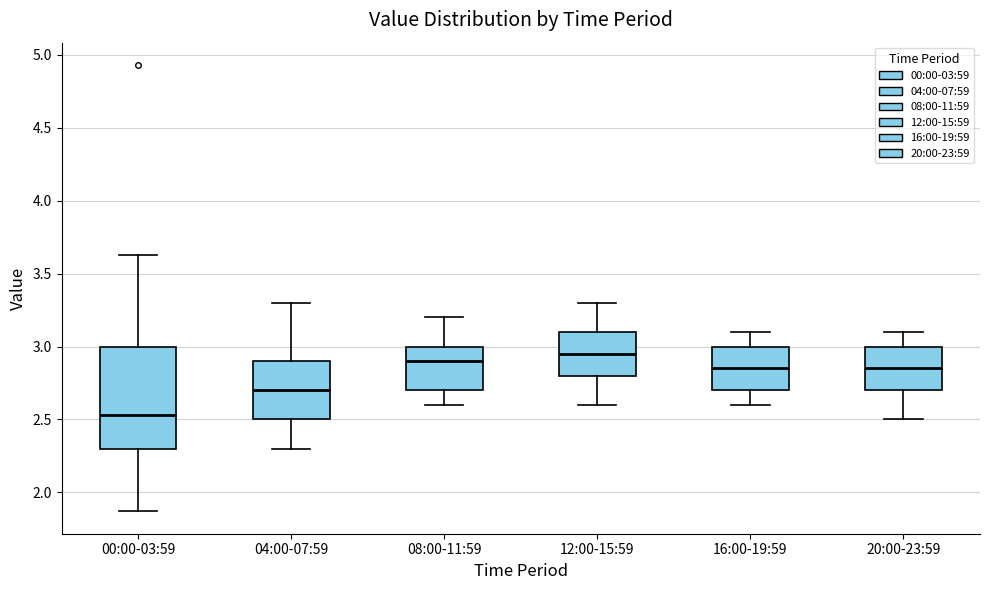

Which box's median line is the lowest?

00:00-03:59